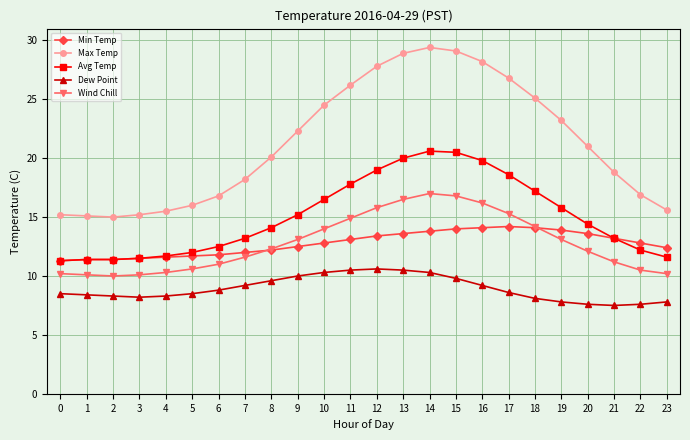

What is the sum of the Dew Point values at 22 and 12?

18.2